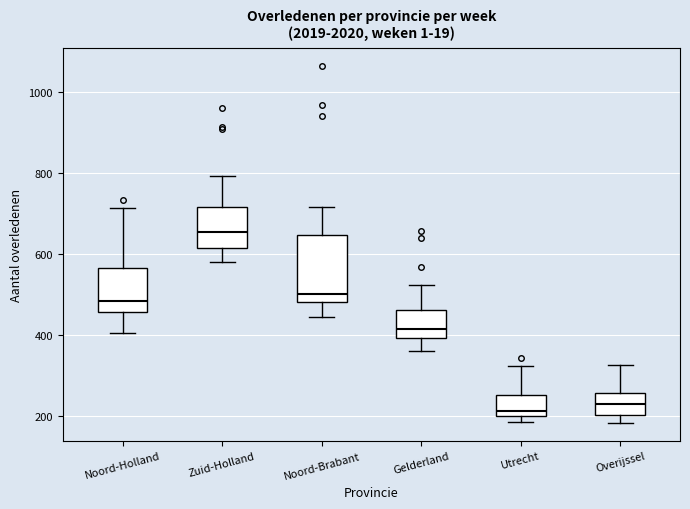

Reading left to right, read every box against the y-axis: the position of its median line, the range the box covers, and the ends of its whiskers. The values are not printed on the chart, so give them approximately, as read against the axis.

Noord-Holland: median 480, box 460 to 560, whiskers 400 to 720
Zuid-Holland: median 660, box 620 to 720, whiskers 580 to 800
Noord-Brabant: median 500, box 480 to 640, whiskers 440 to 720
Gelderland: median 420, box 400 to 460, whiskers 360 to 520
Utrecht: median 220, box 200 to 260, whiskers 180 to 320
Overijssel: median 220, box 200 to 260, whiskers 180 to 320